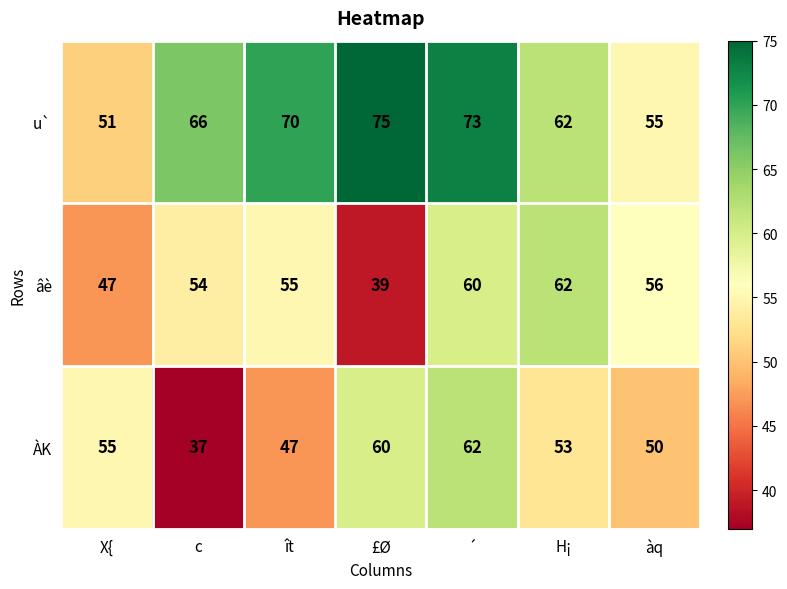

Where does the ÀK series first go above 53?

X{